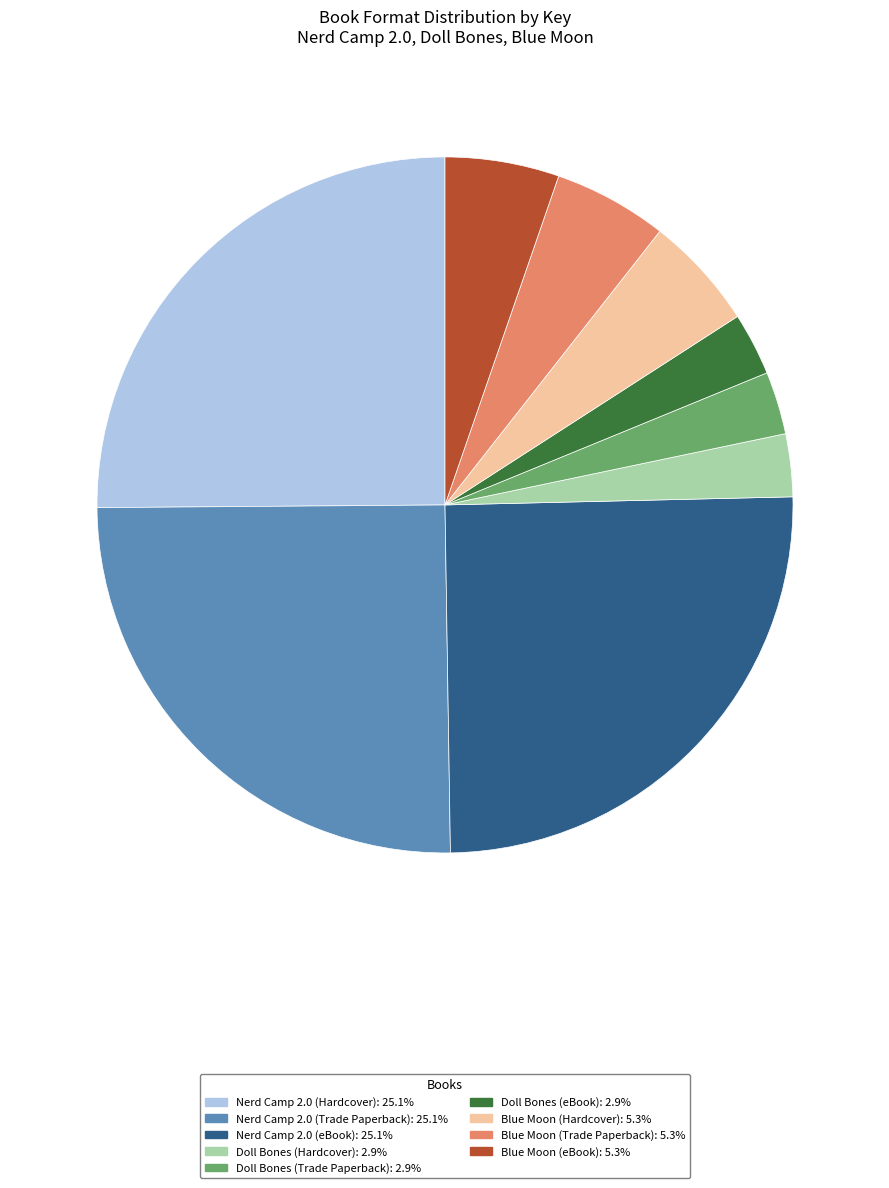

Which has a higher value, Nerd Camp 2.0 (Hardcover) or Blue Moon (Hardcover)?

Nerd Camp 2.0 (Hardcover)